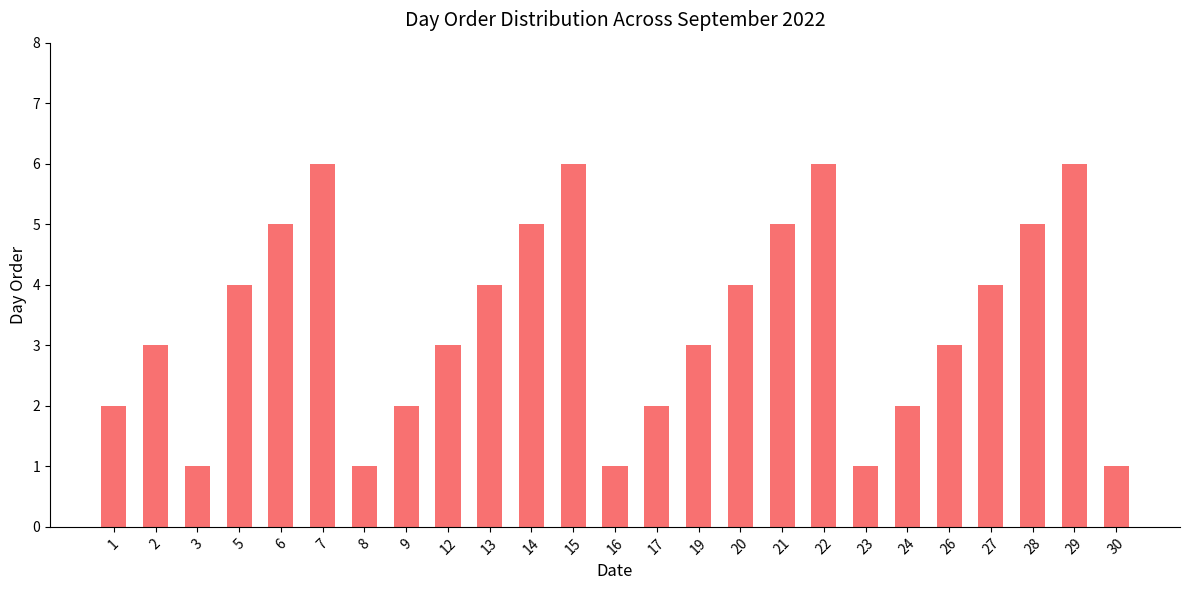

Reading left to right, transcribe all the data shown in this chart.

1=2	2=3	3=1	5=4	6=5	7=6	8=1	9=2	12=3	13=4	14=5	15=6	16=1	17=2	19=3	20=4	21=5	22=6	23=1	24=2	26=3	27=4	28=5	29=6	30=1